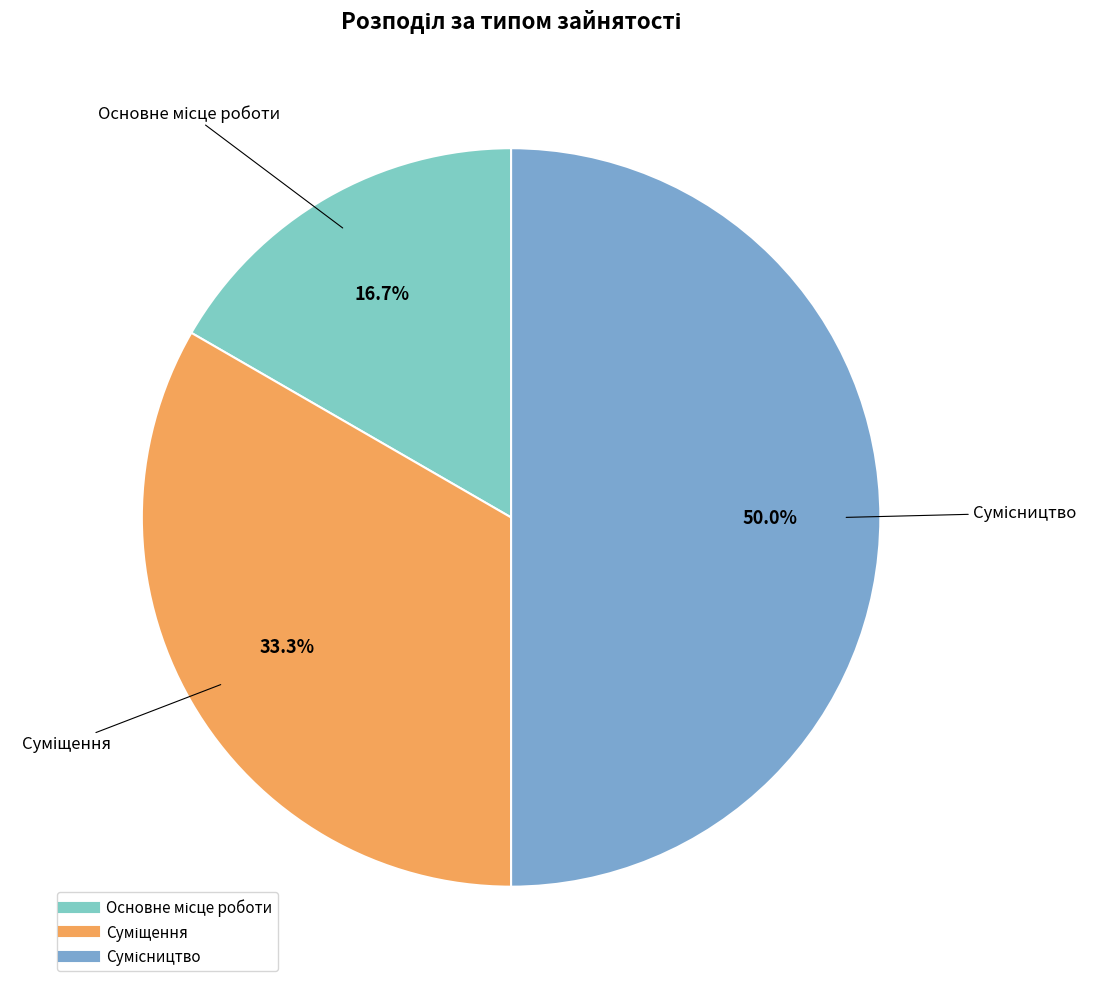

Is Суміщення the majority of the pie?

No